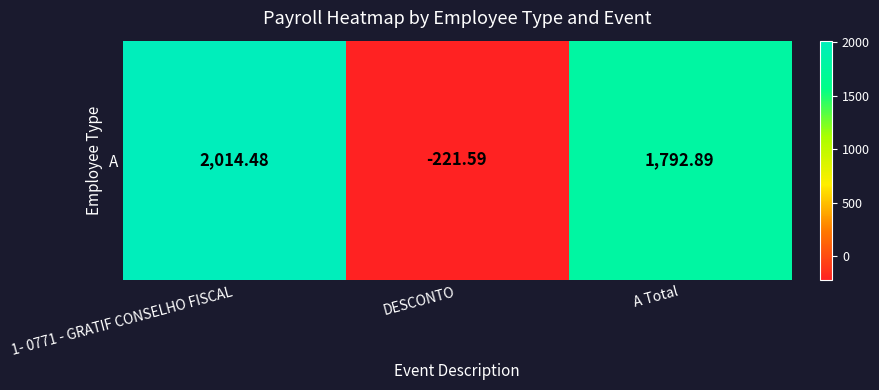

What is the difference between the maximum and minimum values?

2236.1